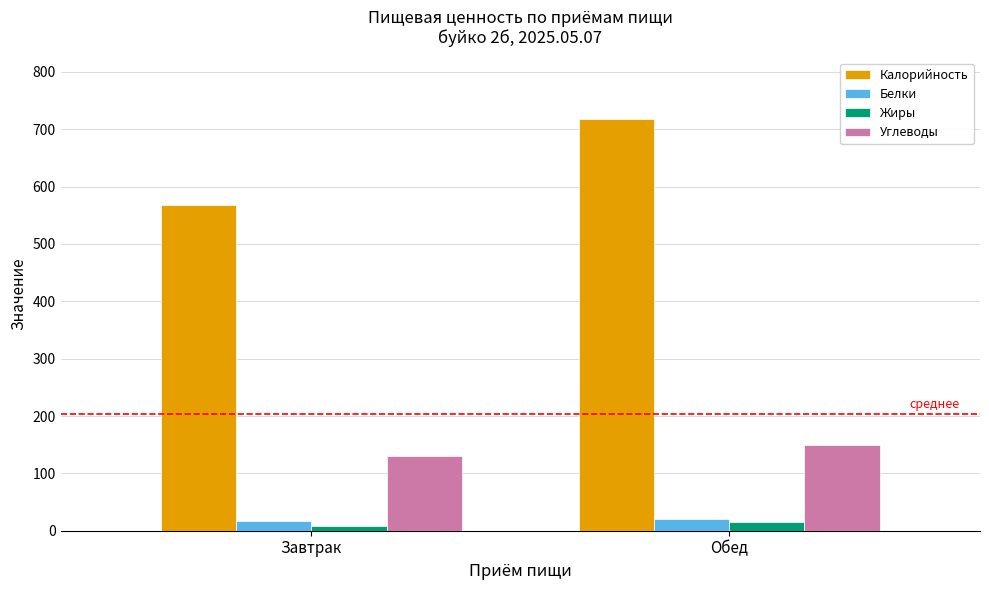

Between Завтрак and Обед, which series saw the biggest shift?

Калорийность